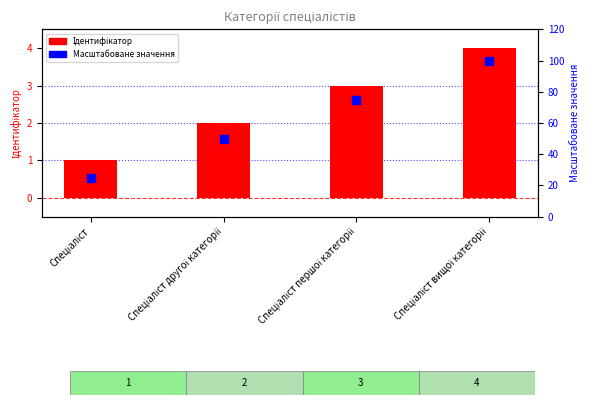

What are all the series names shown in the legend?

Ідентифікатор, Масштабоване значення